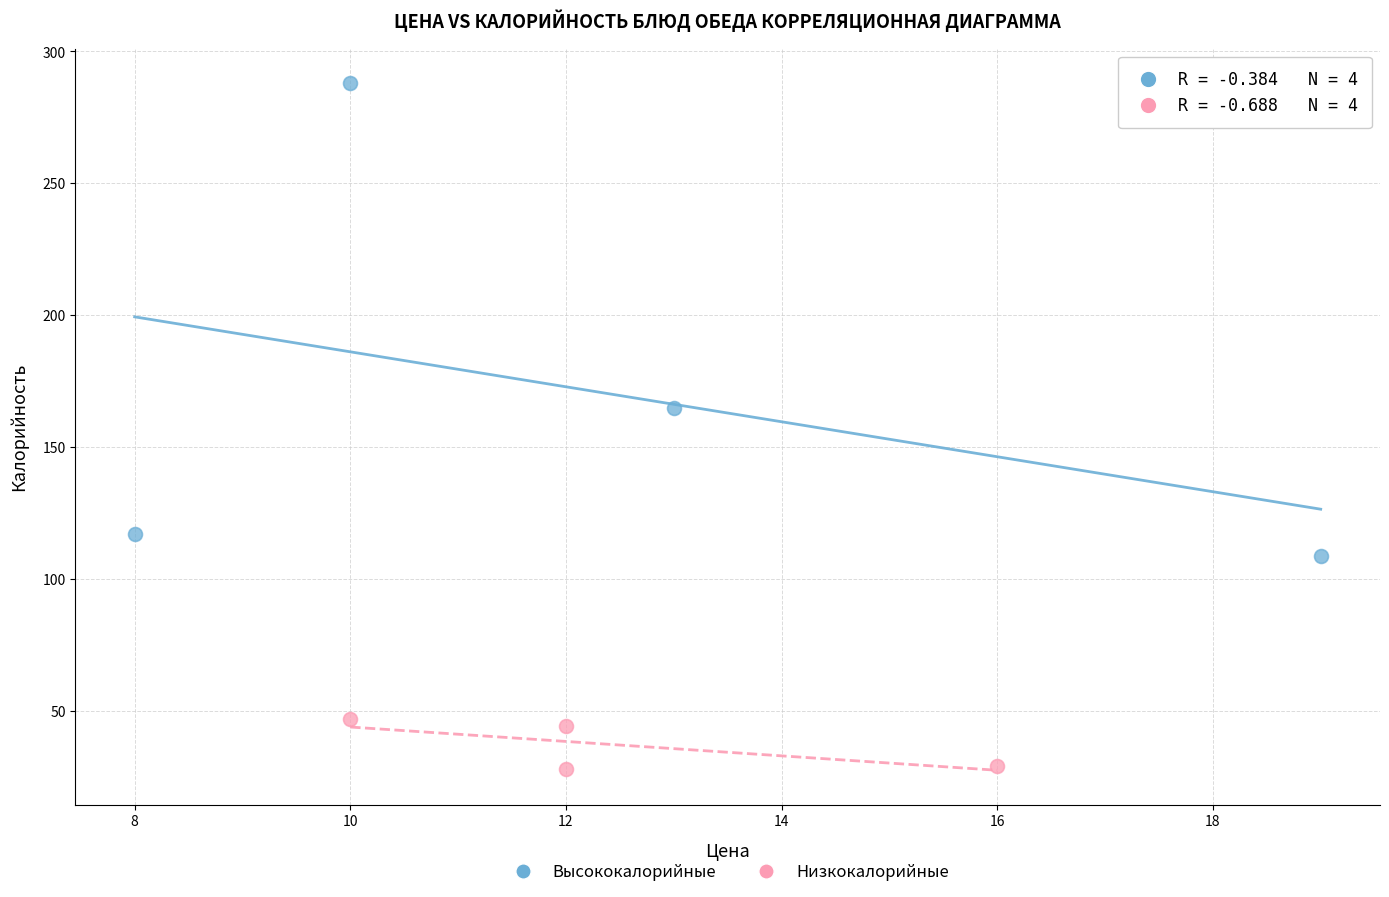

What are all the series names shown in the legend?

Высококалорийные, Низкокалорийные